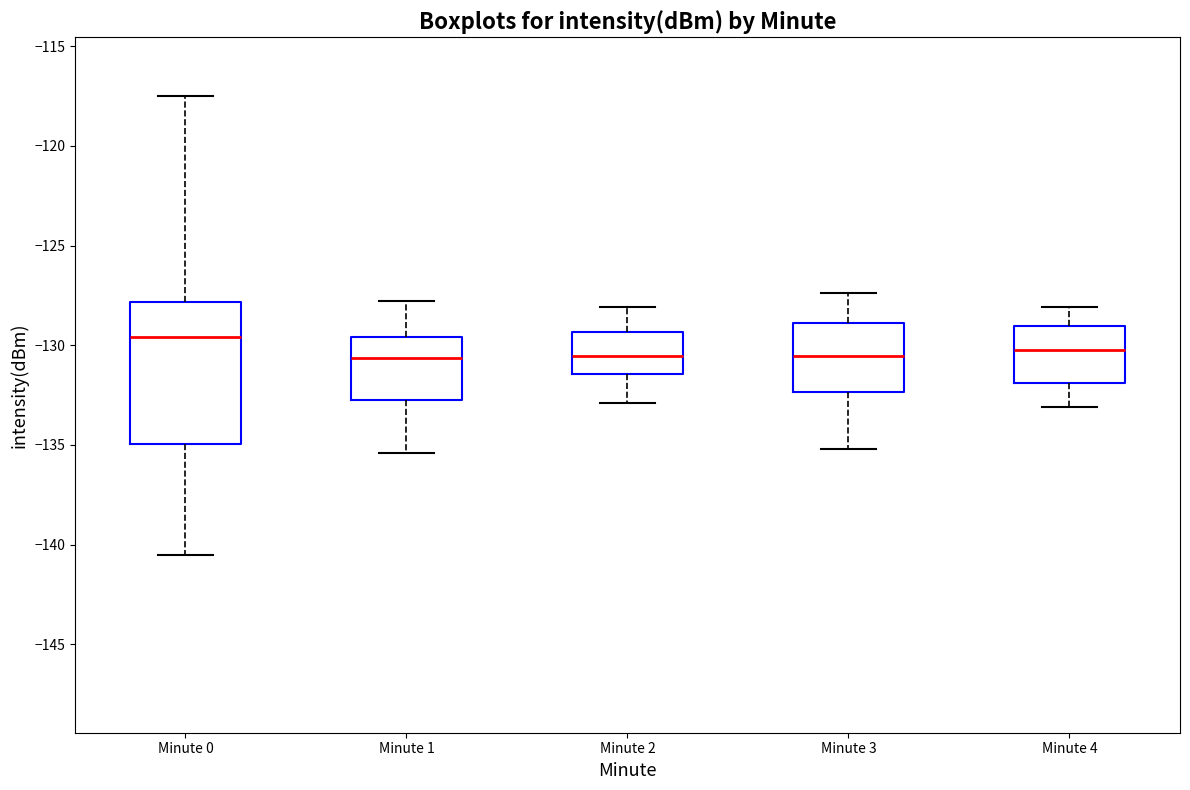

Which box is the tallest, from its lower edge to its upper edge?

Minute 0